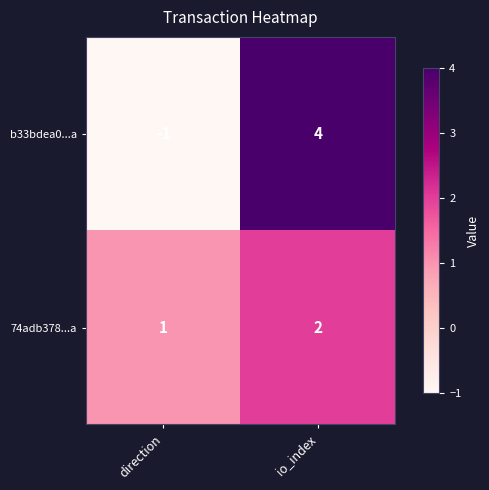

Which series has the widest spread of values?

b33bdea0...a